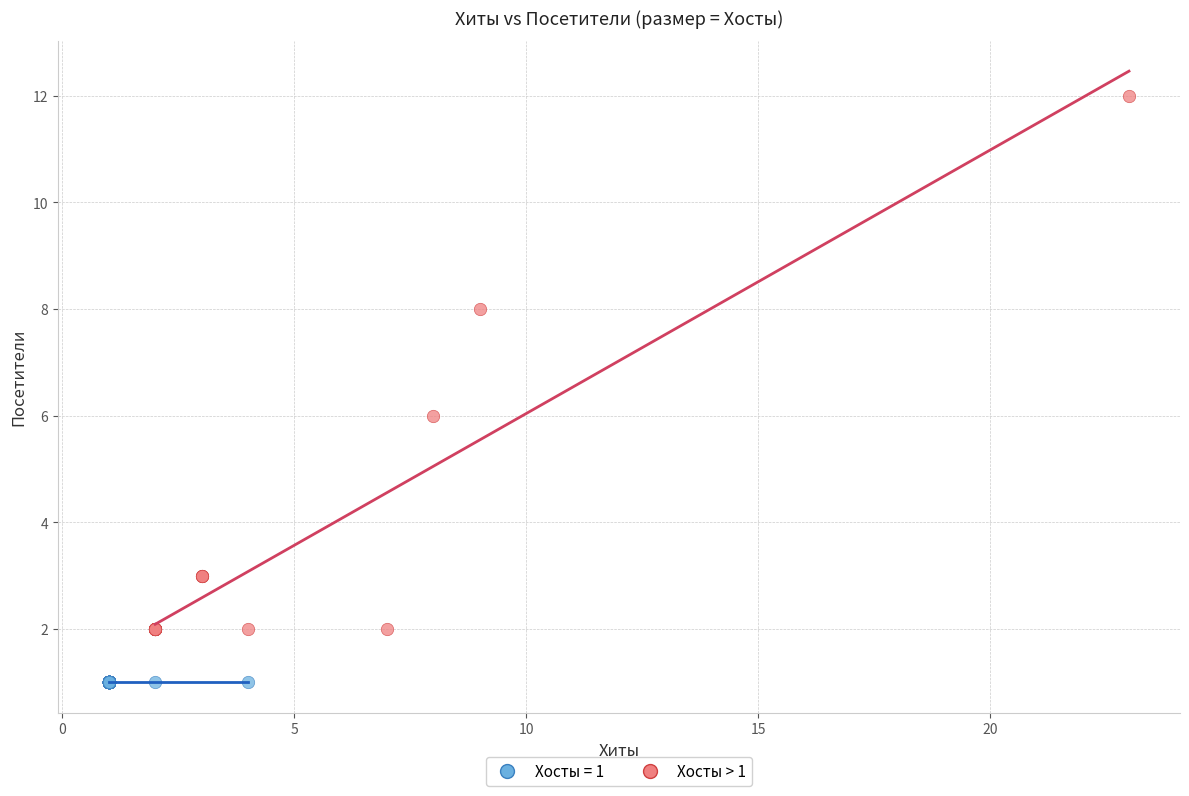

Which series reaches the minimum Y coordinate?

Хосты = 1